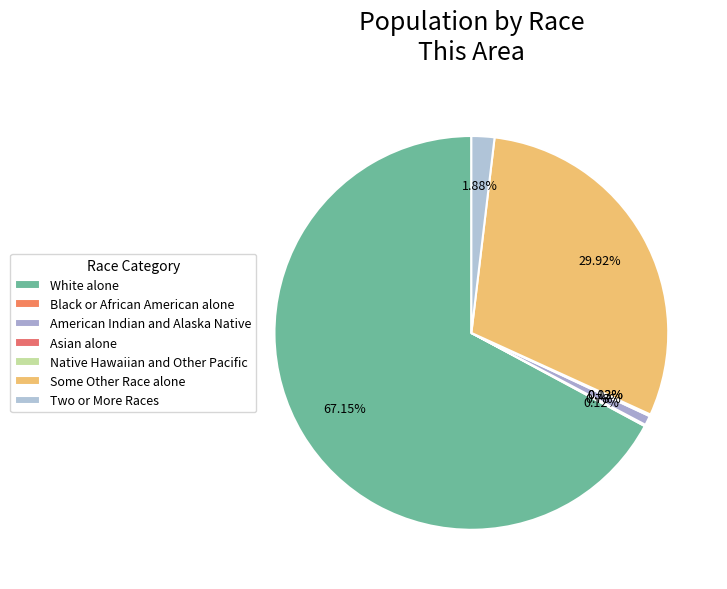

How many slices are in this pie chart?

7